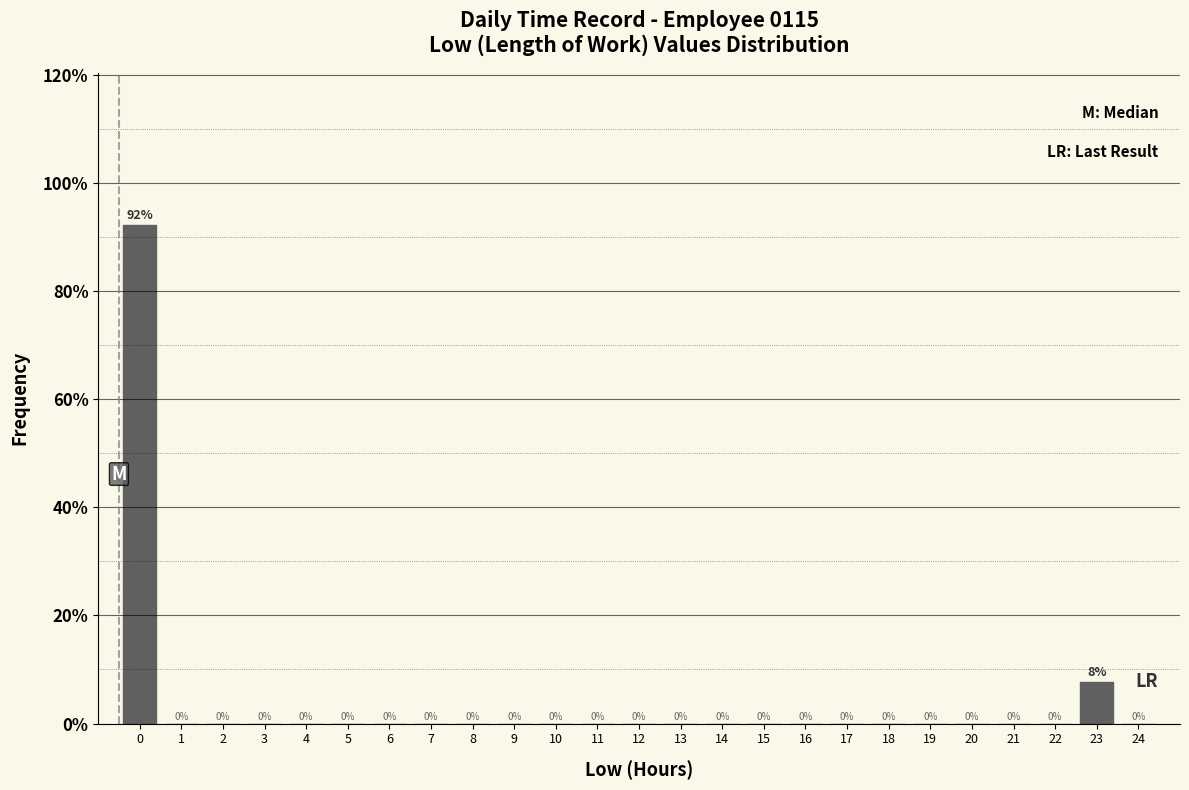

Is it true that the value at 20 is 50.4?

False